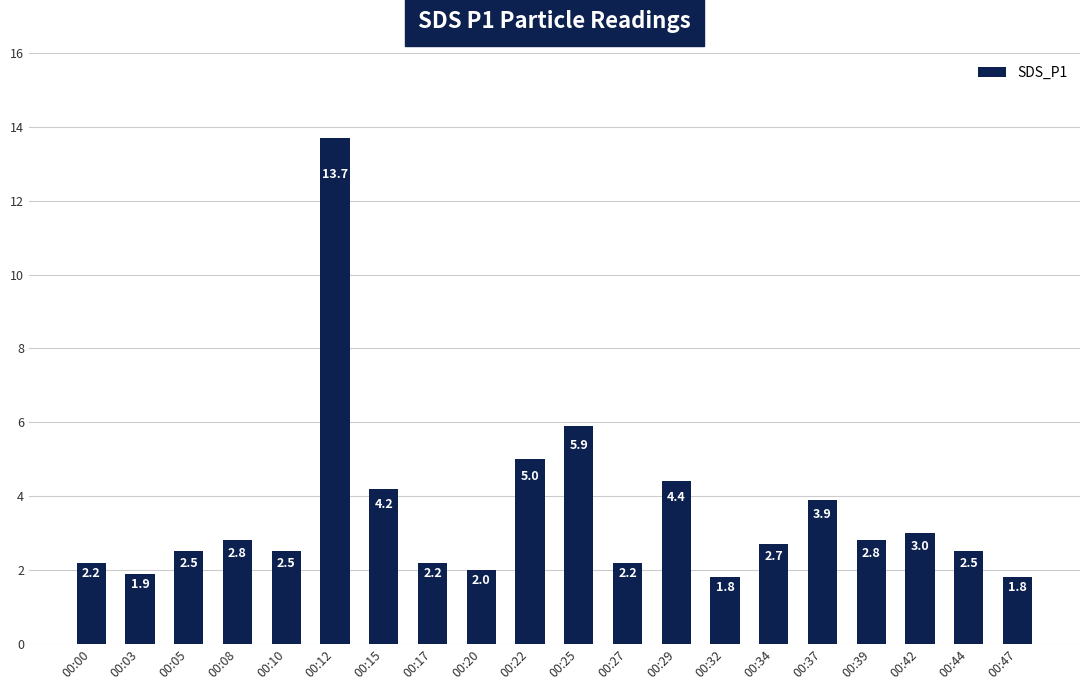

The value at 00:00 is 3.5. True or false?

False